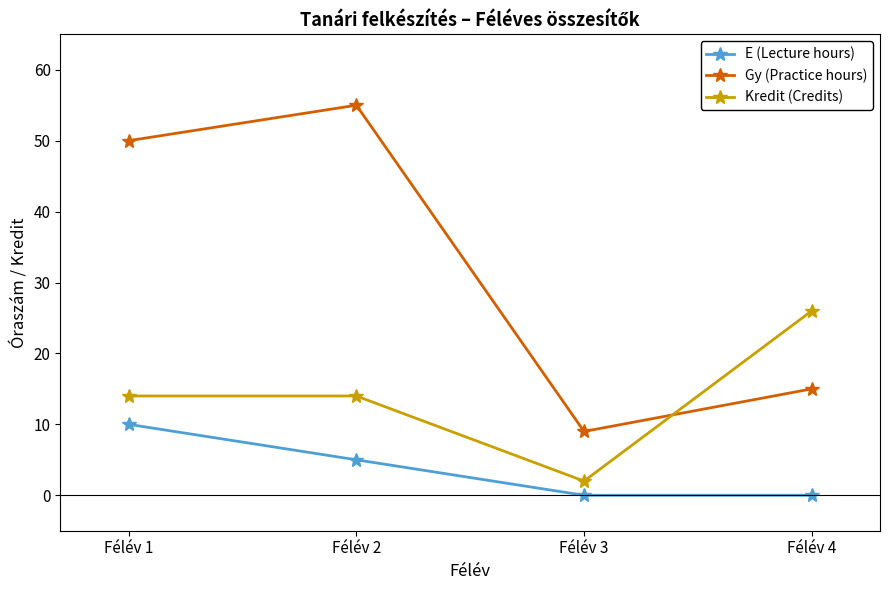

Where do Kredit (Credits) and Gy (Practice hours) first cross each other?

Félév 3 and Félév 4